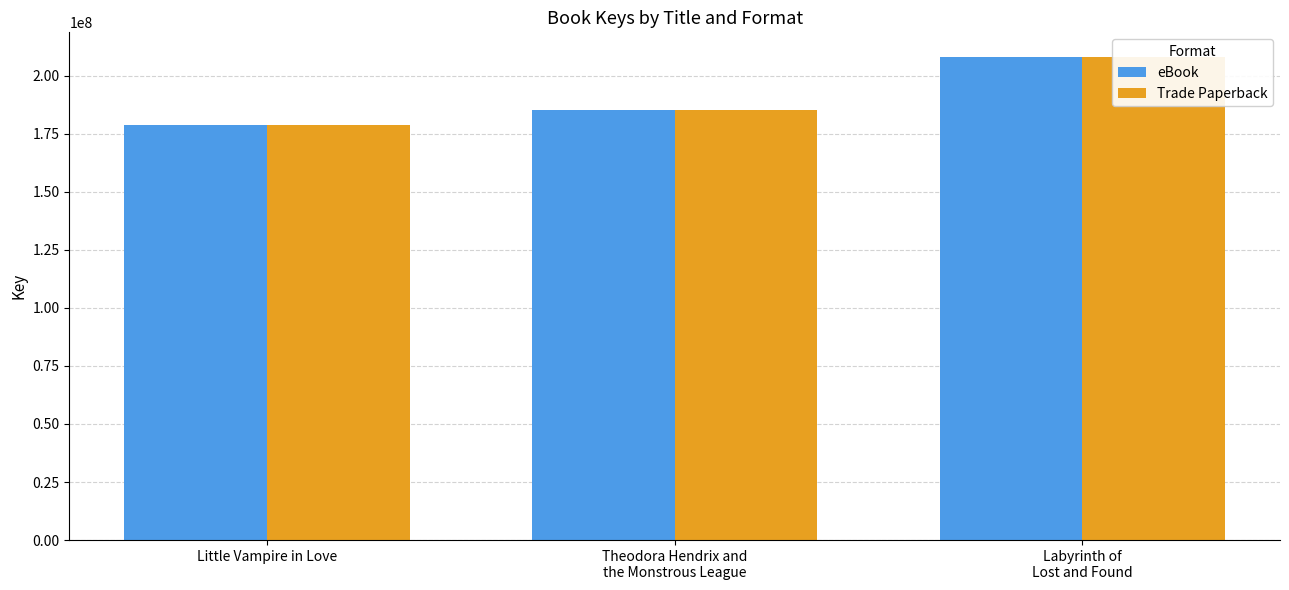

How many eBook values are between 178753085 and 208285252?

3